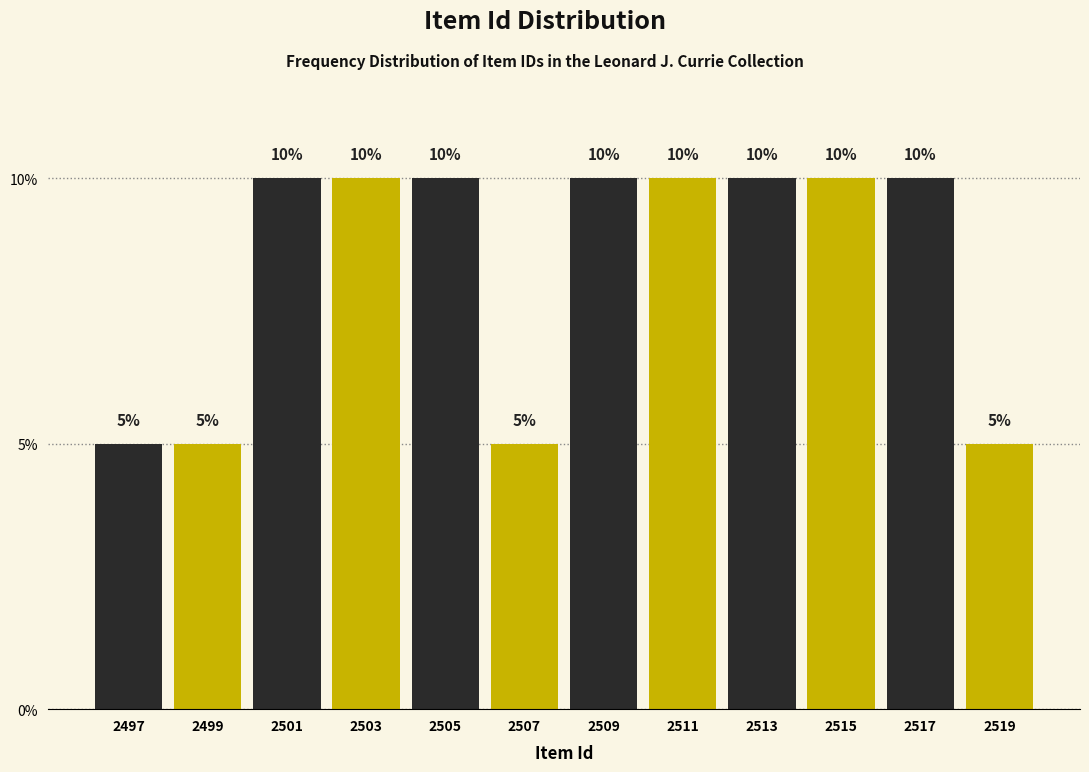

Reading left to right, transcribe this chart: for each bar, give the range it covers on the x-axis and its height.

2496 to 2498: 5
2498 to 2500: 5
2500 to 2502: 10
2502 to 2504: 10
2504 to 2506: 10
2506 to 2508: 5
2508 to 2510: 10
2510 to 2512: 10
2512 to 2514: 10
2514 to 2516: 10
2516 to 2518: 10
2518 to 2520: 5